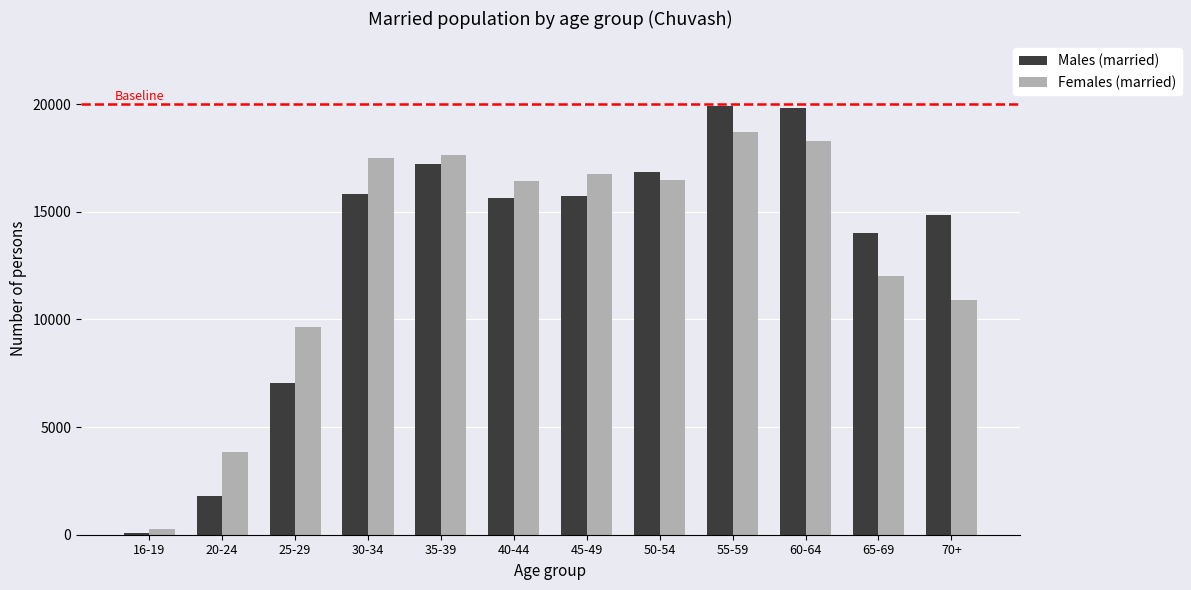

What is the difference between the highest and lowest values at 50-54?

363